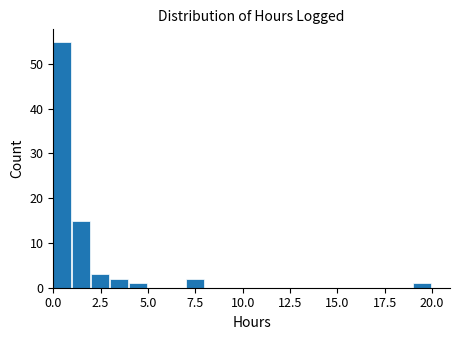

Around what value on the x-axis is the tallest bar? Give the approximate position of its centre, as read against the axis.

0.5